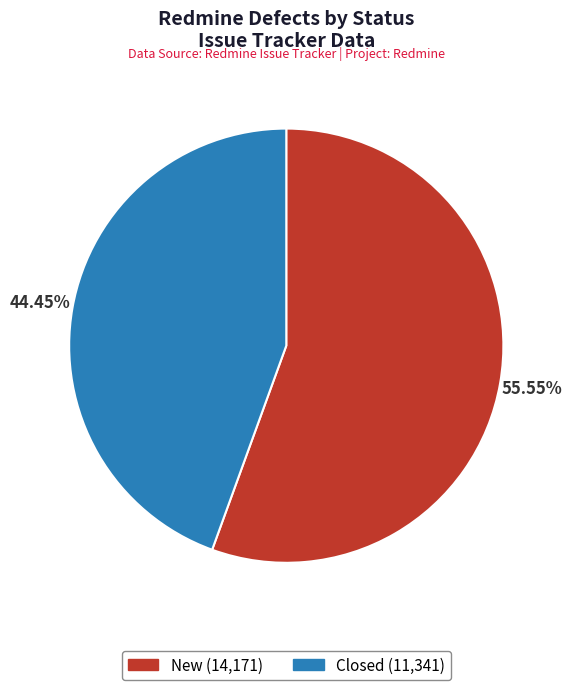

How many segments does this pie chart have?

2